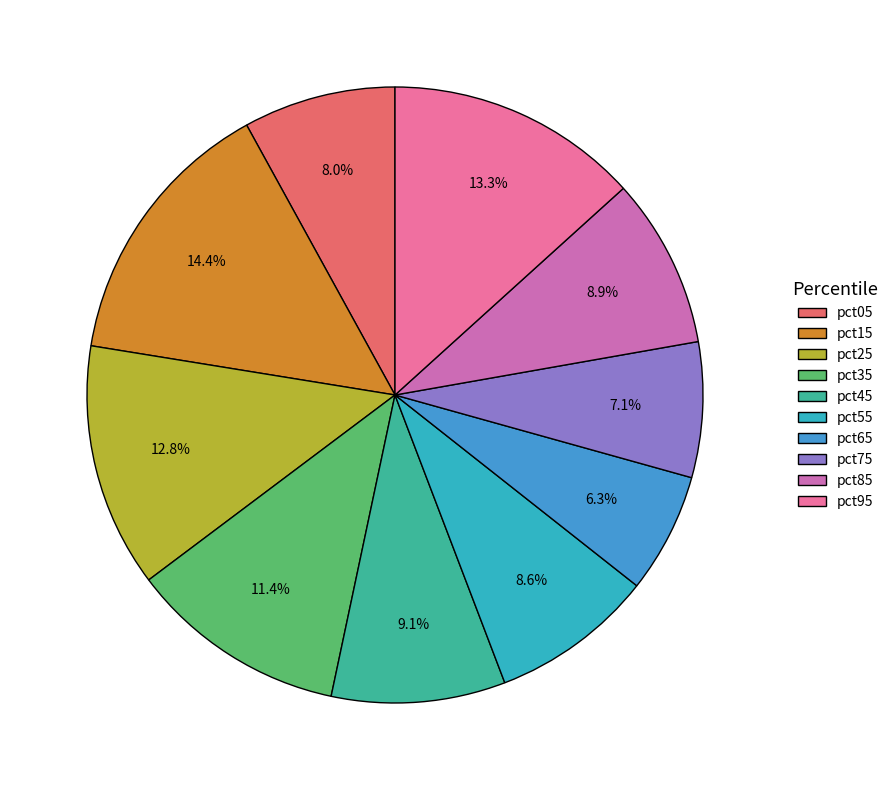

Is there a majority slice in this chart?

No